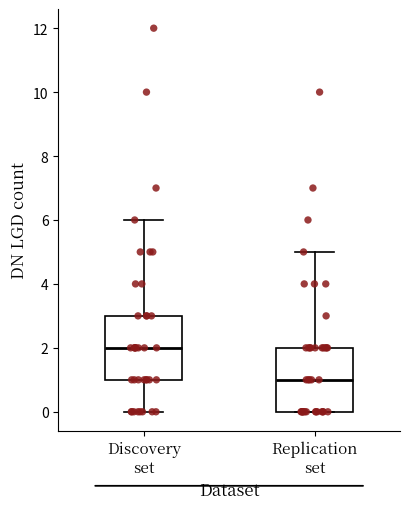

Where is the lower edge of the box for Discovery set on the y-axis? The values are not printed on the chart, so give them approximately, as read against the axis.

1